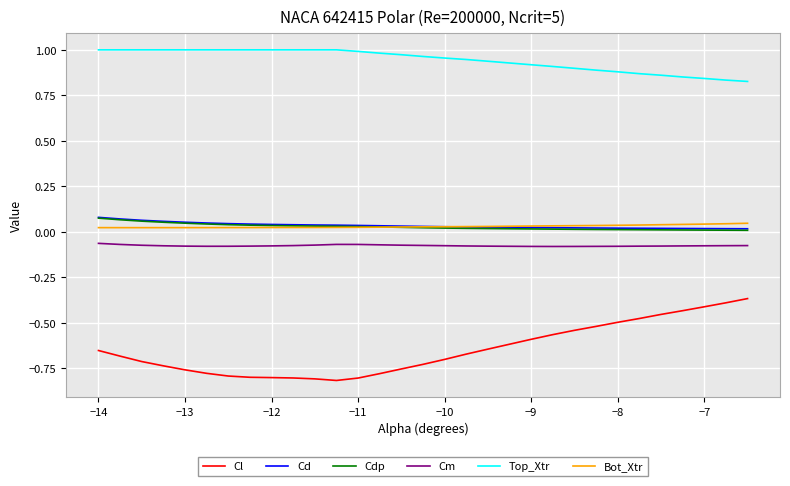

True or false: Cd and Cm cross at least once.

False